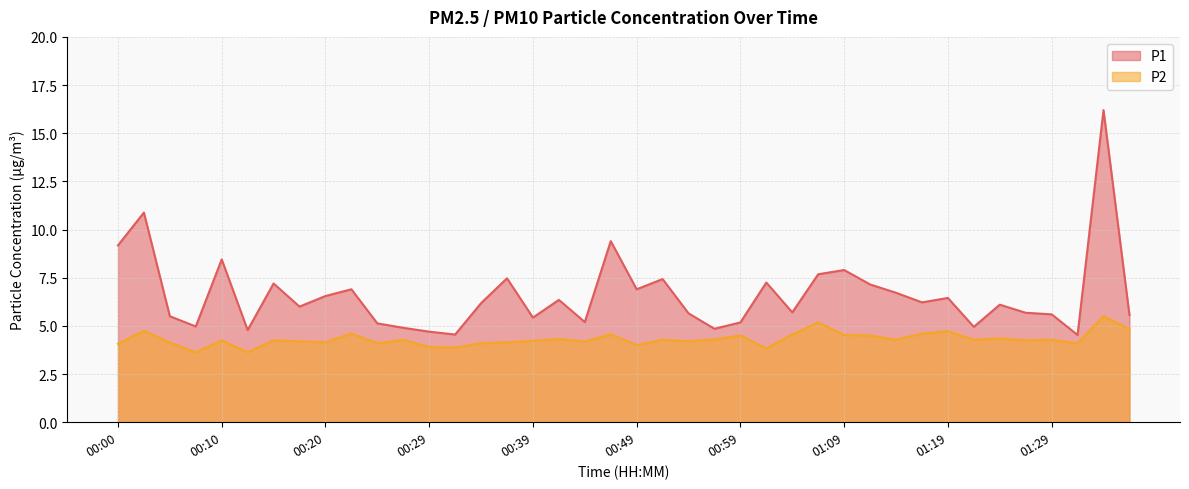

Is the value of P2 at 00:46 greater than the value of P1 at 00:42?

No